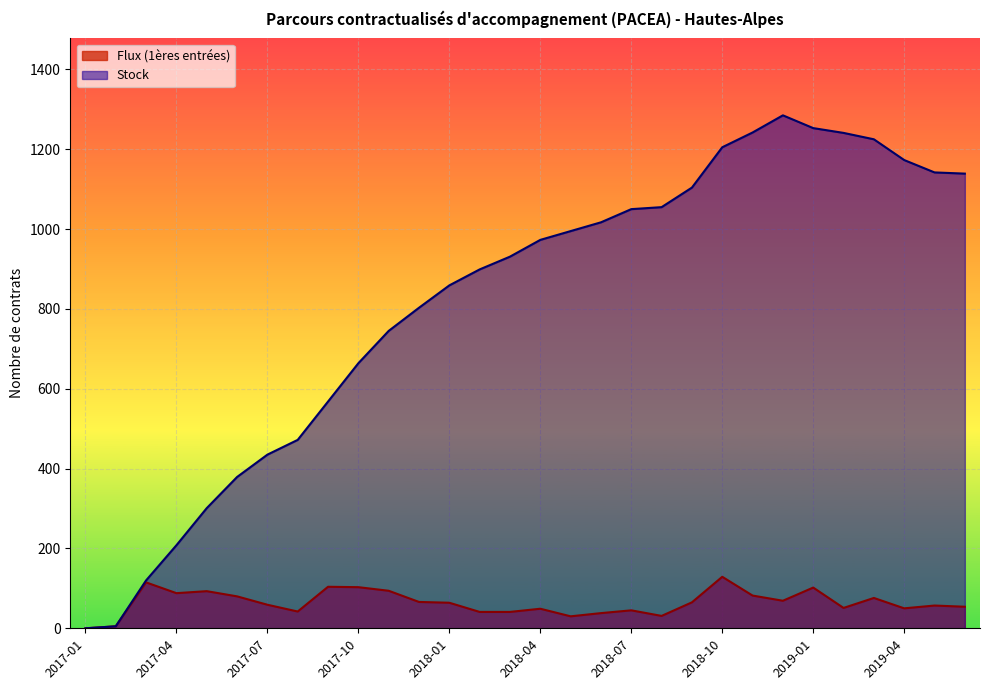

The Stock series shows 8 at 2017-02. True or false?

False